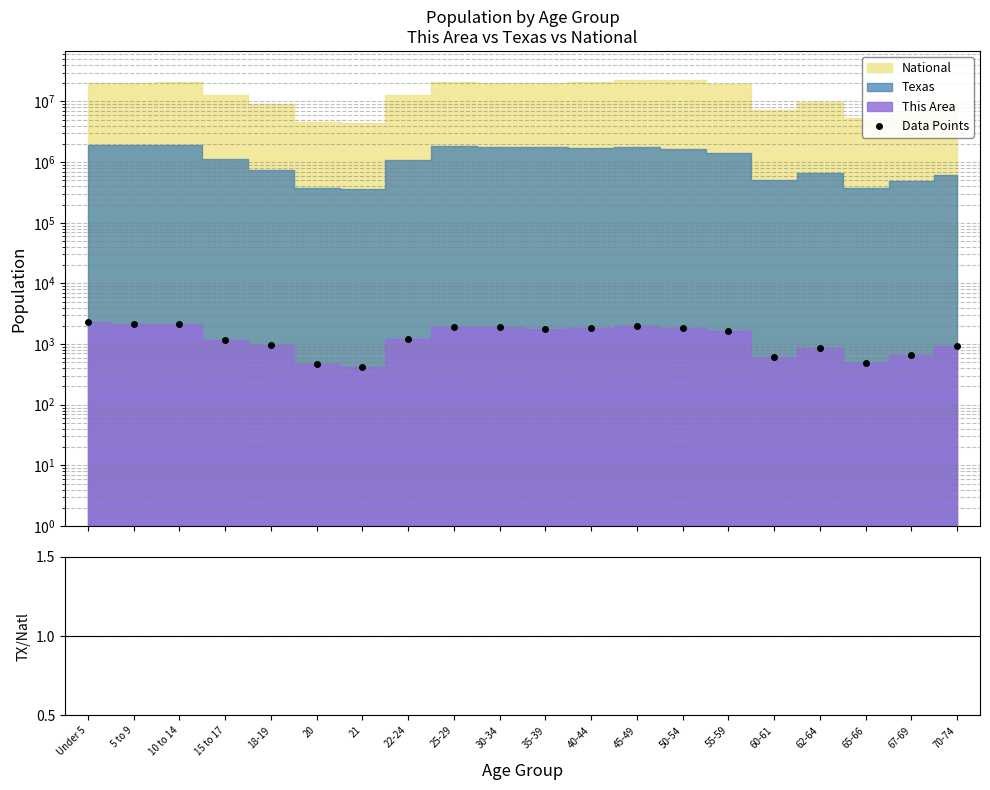

How many values in the Data Points series are below 1657?

10